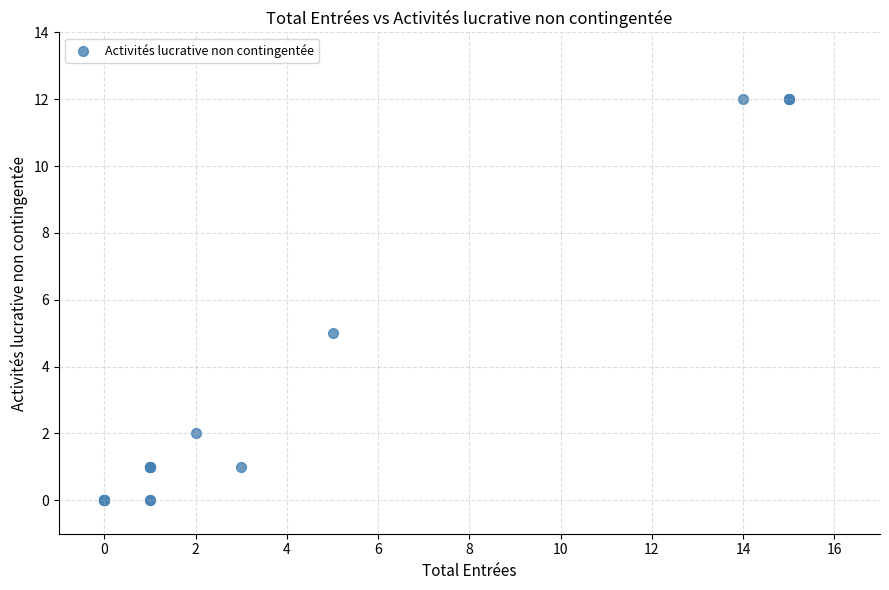

What Y value in the scatter plot is closest to 6?

5